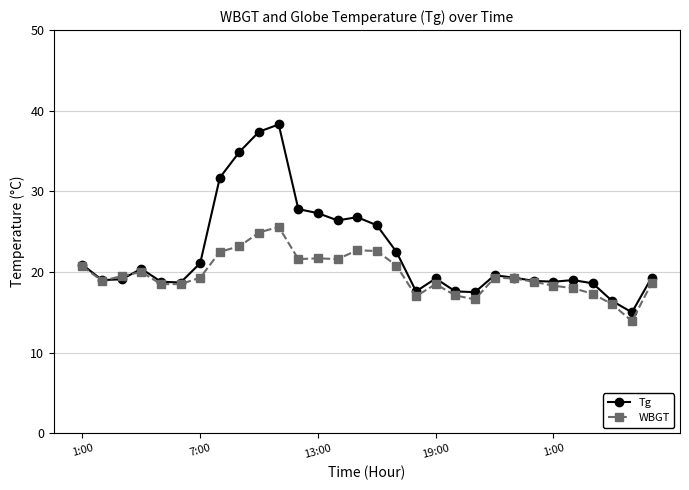

Which series has the largest total across all categories?

Tg